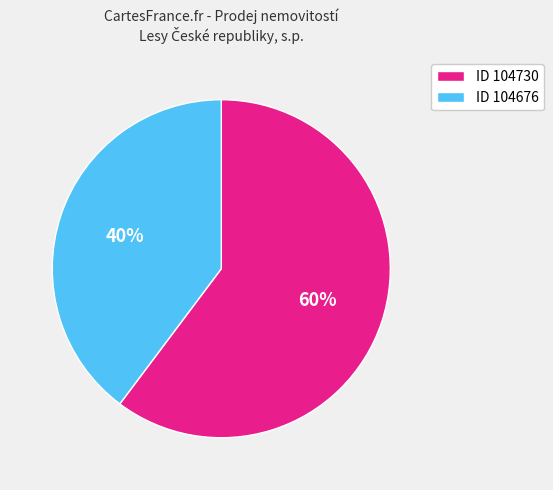

How many segments does this pie chart have?

2